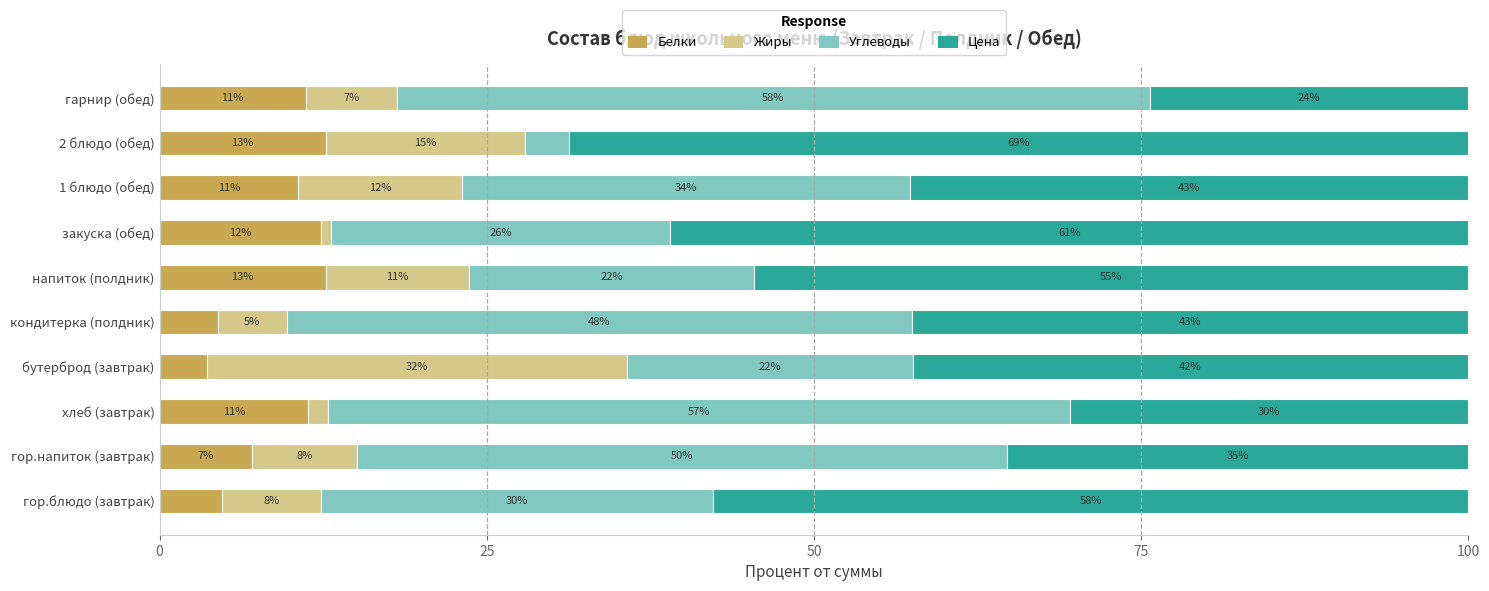

What are all the series names shown in the legend?

Белки, Жиры, Углеводы, Цена